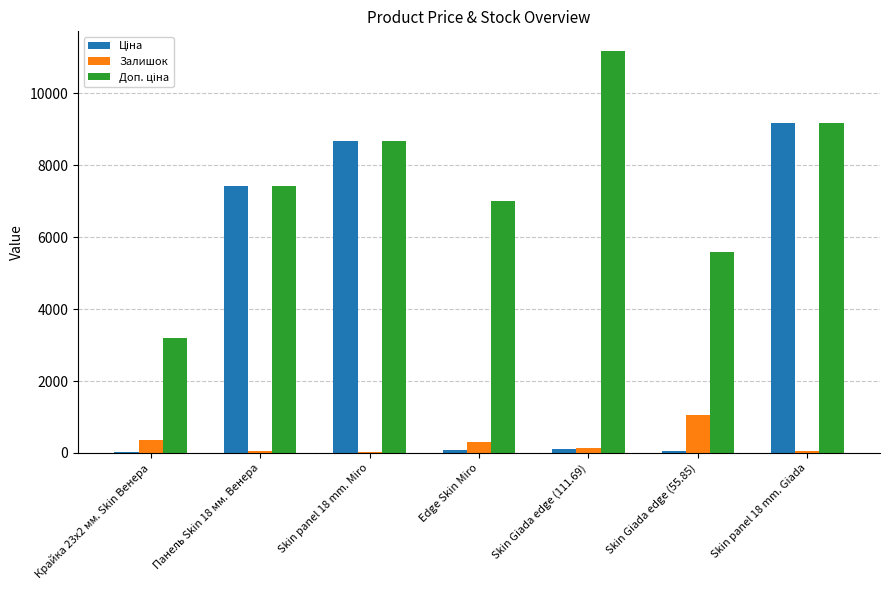

The Залишок series shows 298.0 at Edge Skin Miro. True or false?

True